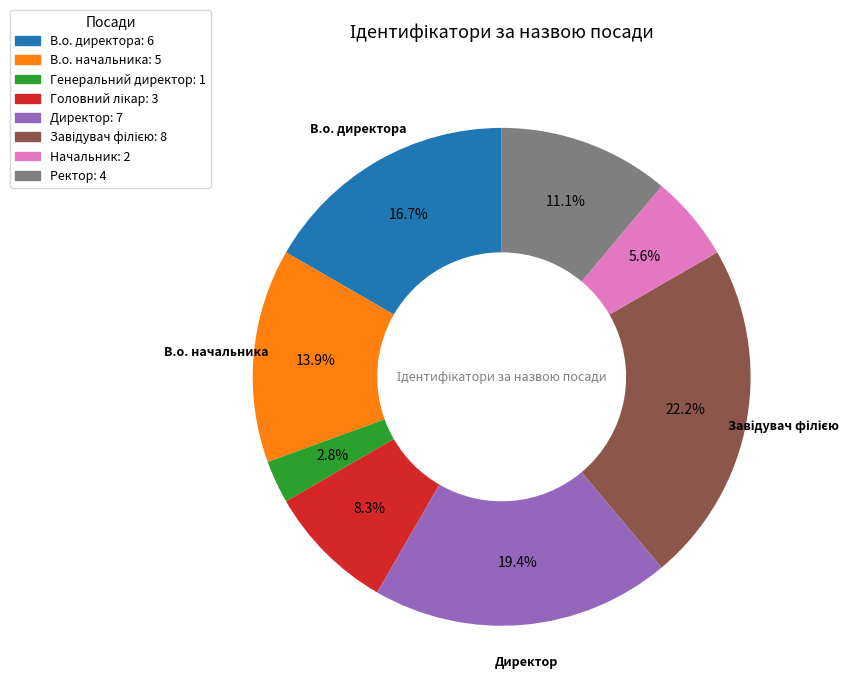

Is there any slice that represents more than half of the pie?

No